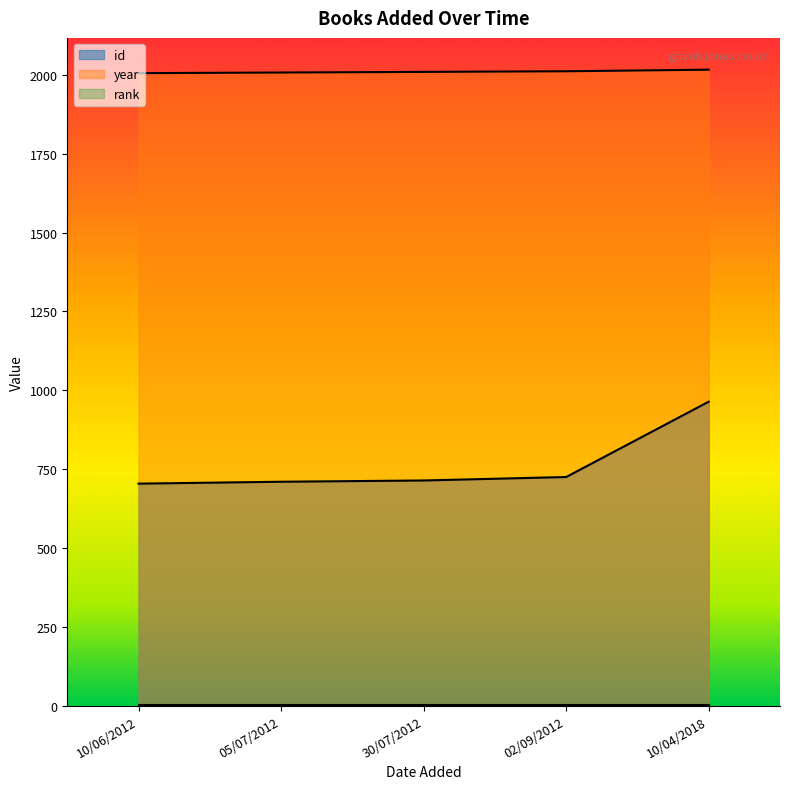

At which category is the sum across all series the highest?

10/04/2018